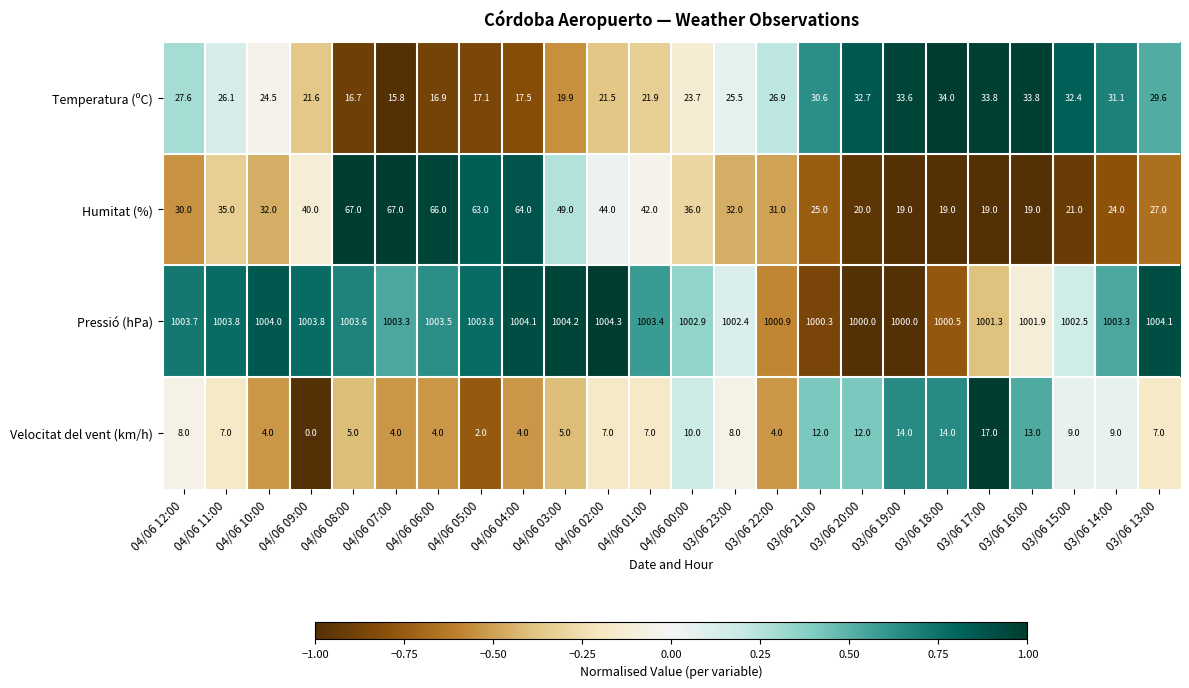

At which category is the sum across all series the highest?

04/06 08:00